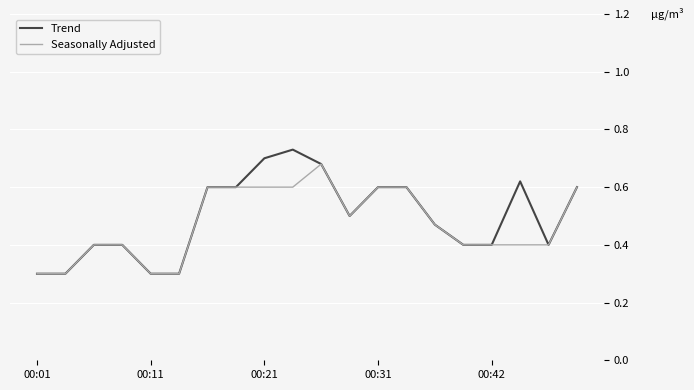

Which series has the largest range (max minus min)?

Trend